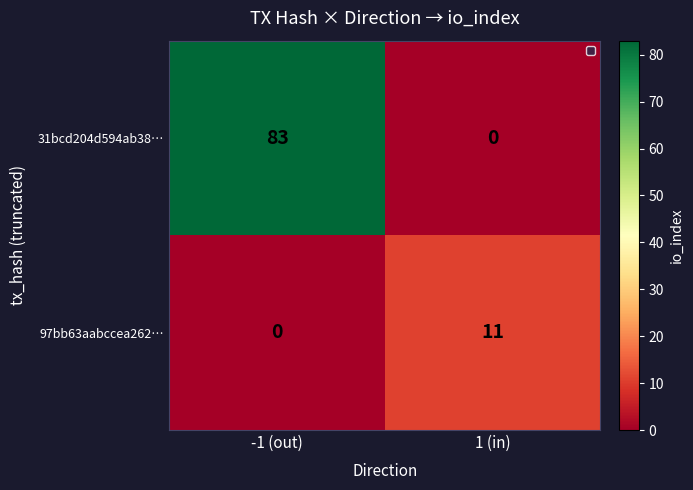

What is the spread (max minus min) of values at -1 (out)?

83